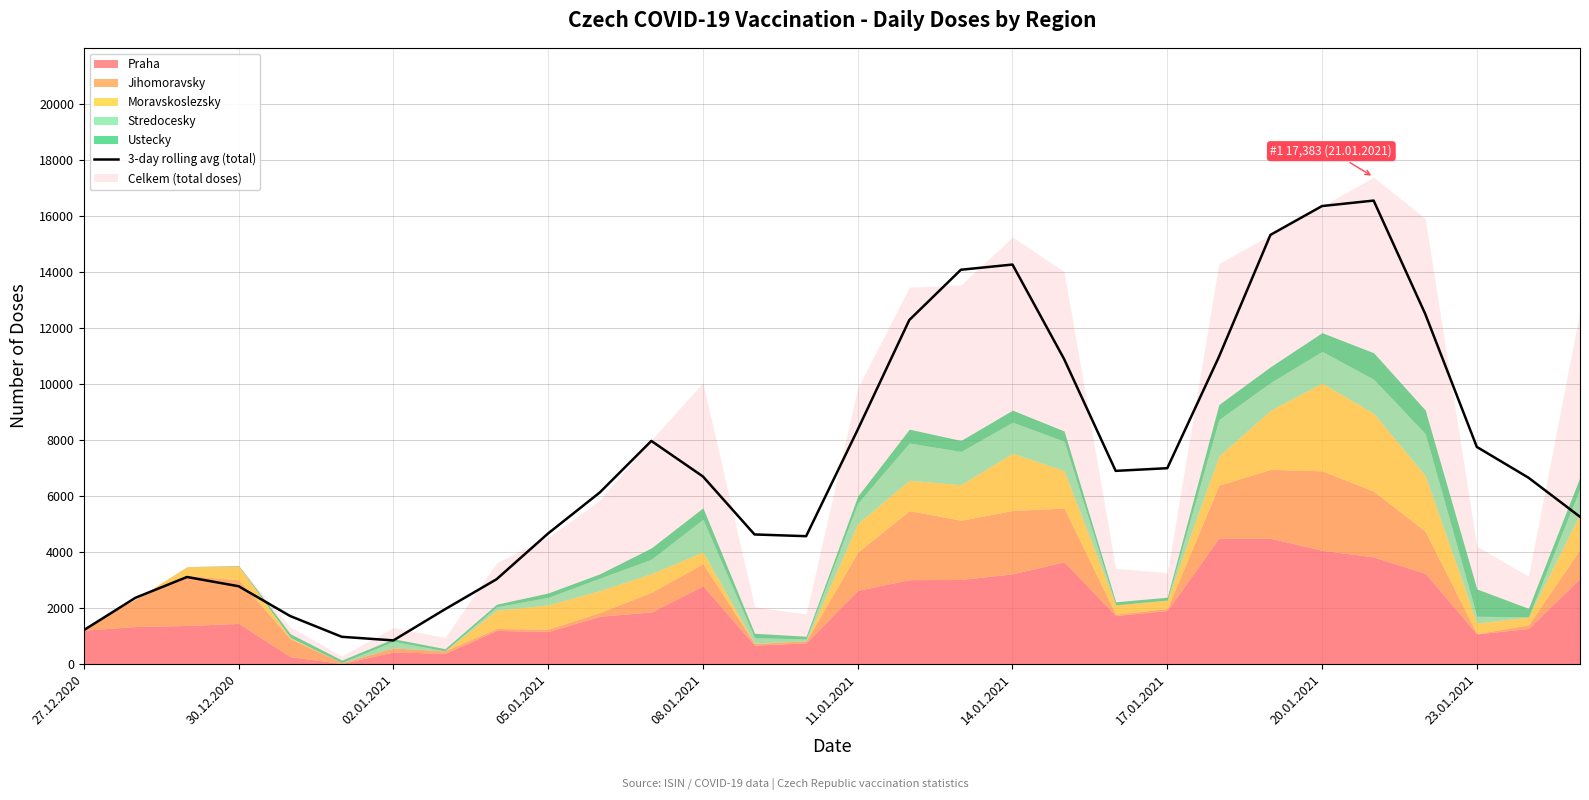

How many values are below 6685?

15